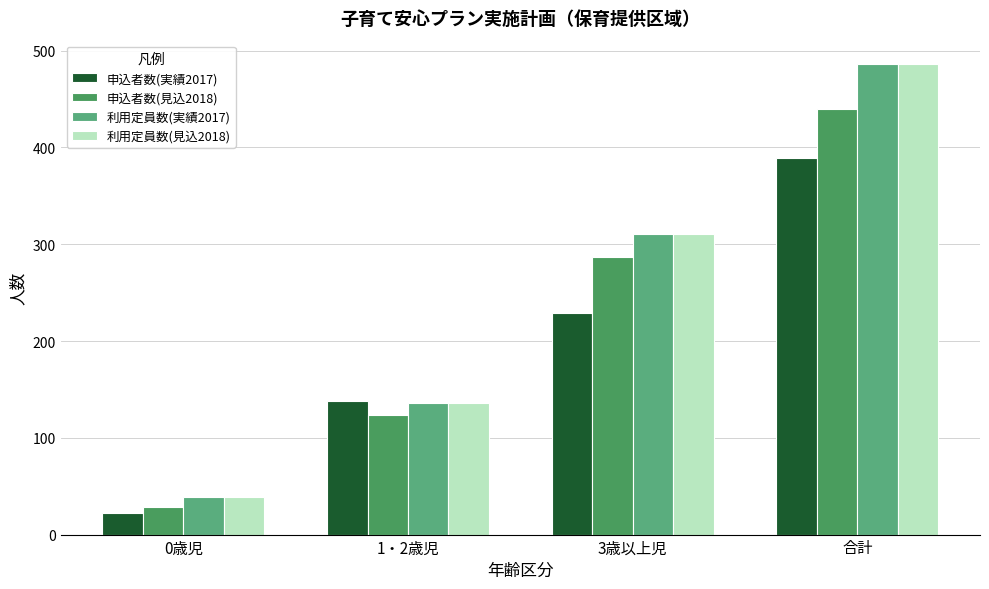

Are the bars grouped side by side (vs. stacked)?

Yes